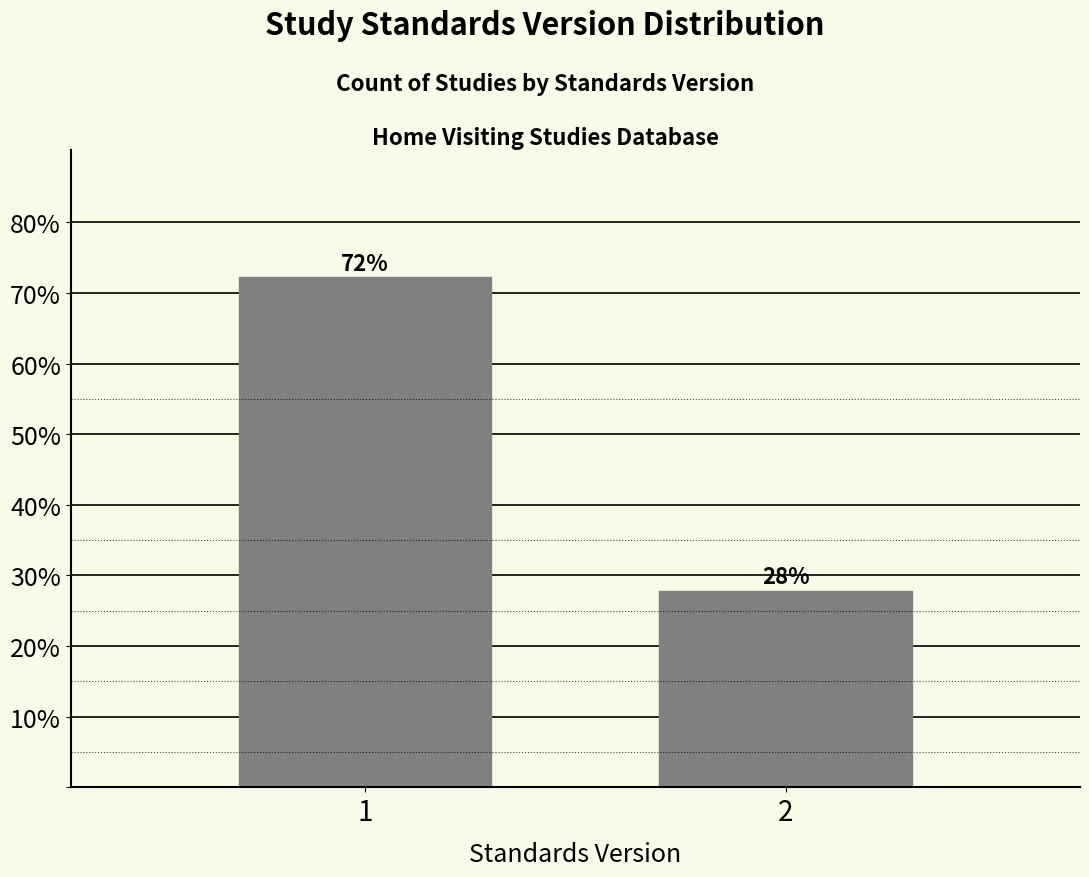

What is the smallest value displayed?

27.8